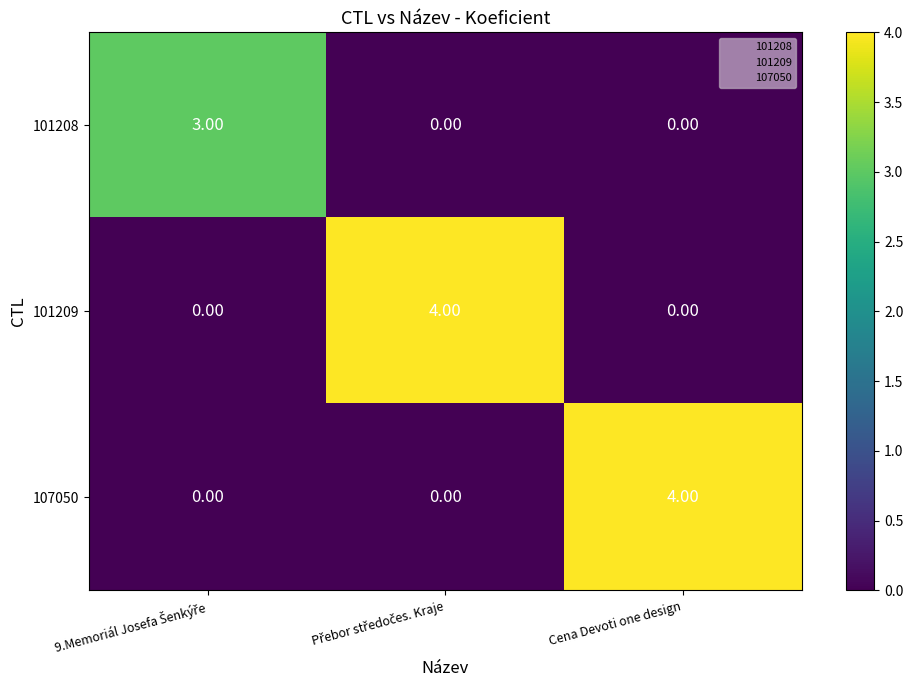

What is the difference between the maximum and minimum values in the 107050 series?

4